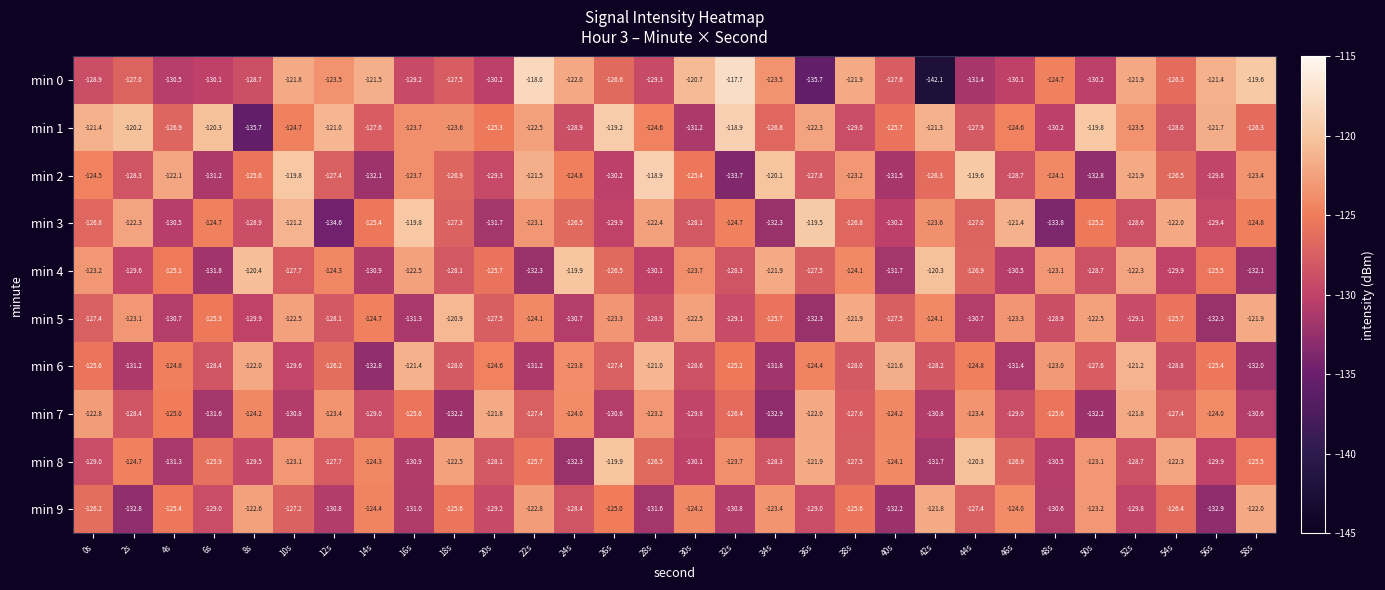

What is the spread (max minus min) of values at 10s?

11.0